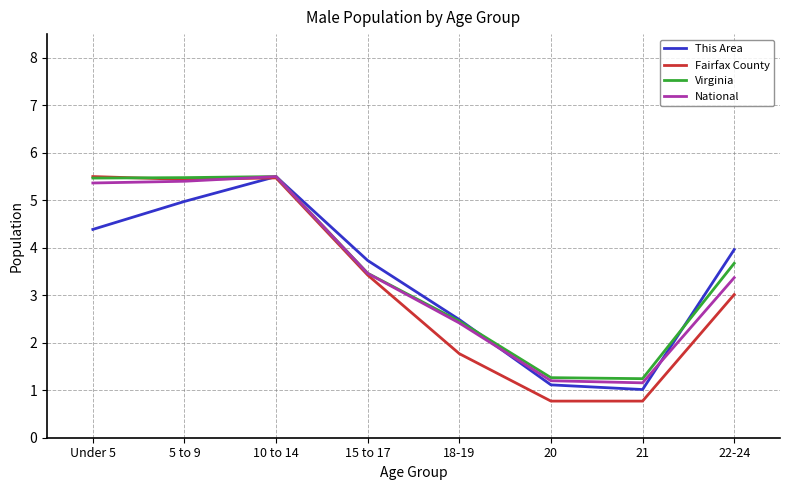

How many distinct data groups are displayed?

4